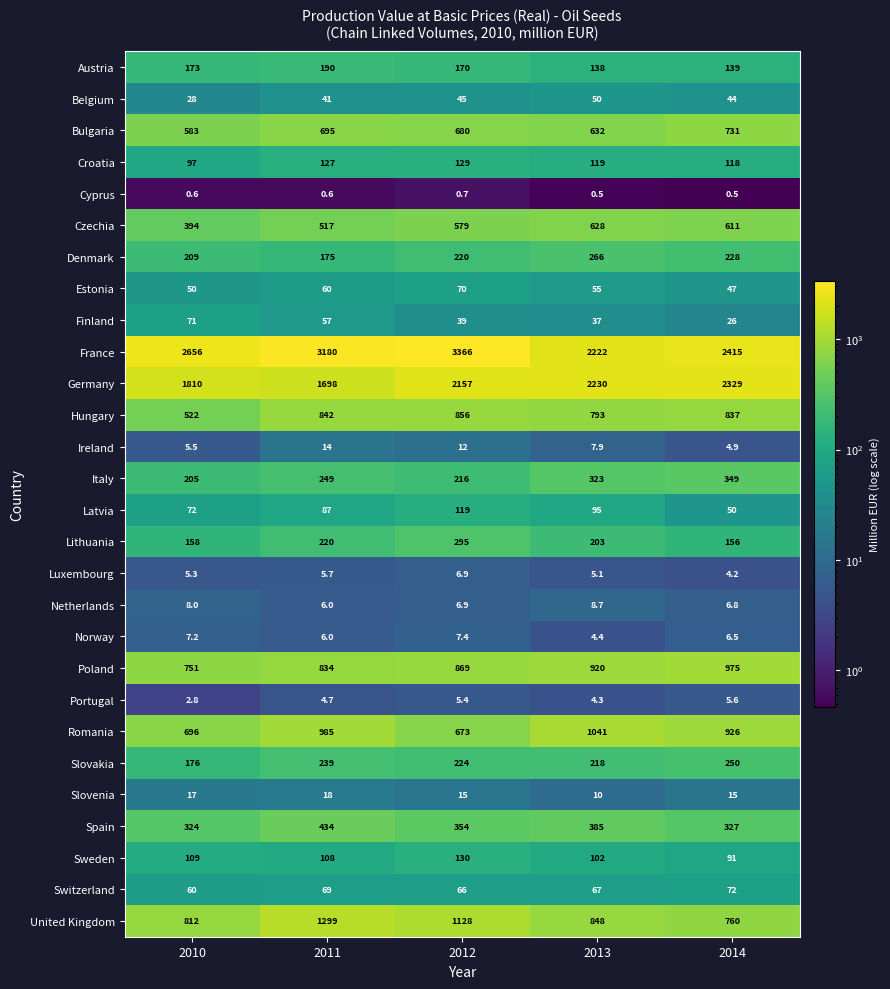

True or false: Ireland has a value of 12.0 at 2012.

True